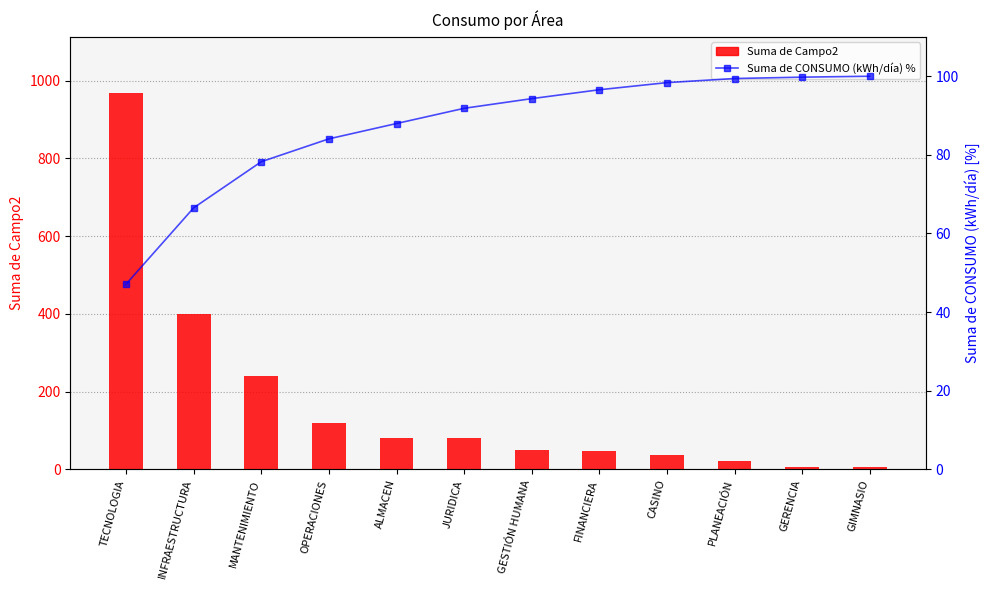

Does the chart contain stacked bars?

No